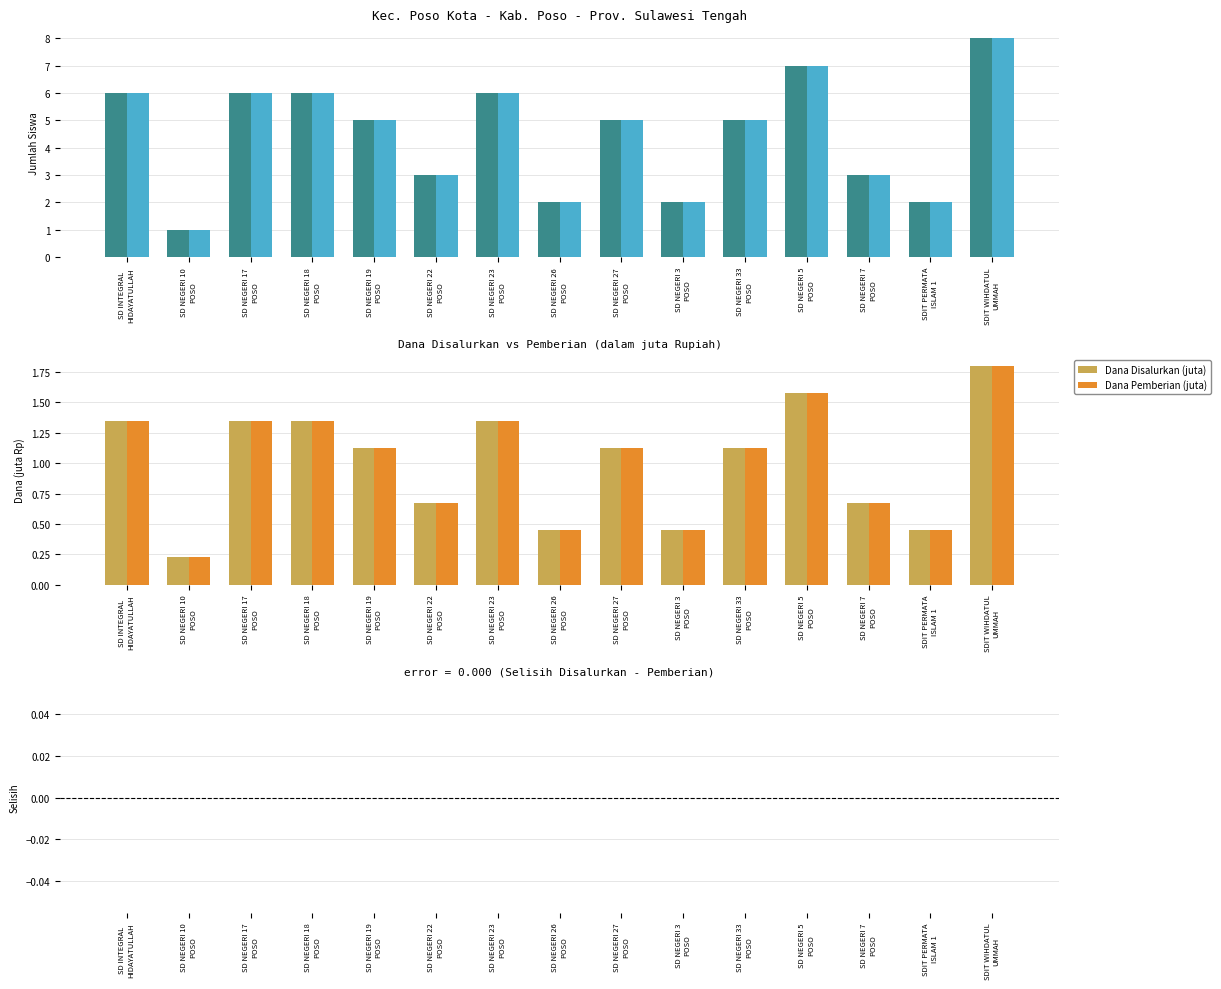

True or false: Dana Disalurkan (juta) has a value of 0.7 at SD NEGERI 22
POSO.

True